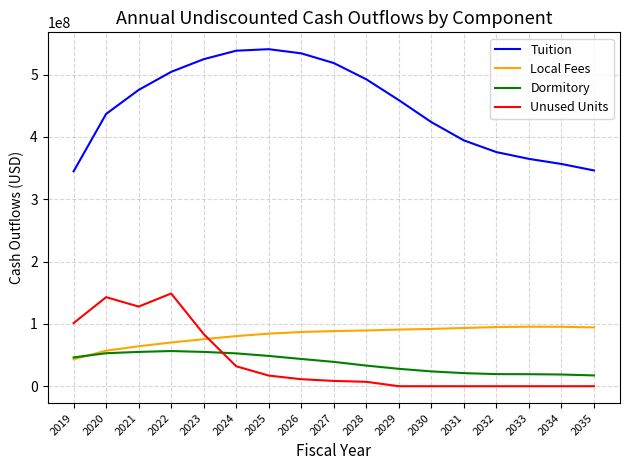

The value of Dormitory at 2035 is 17312573.0. True or false?

True